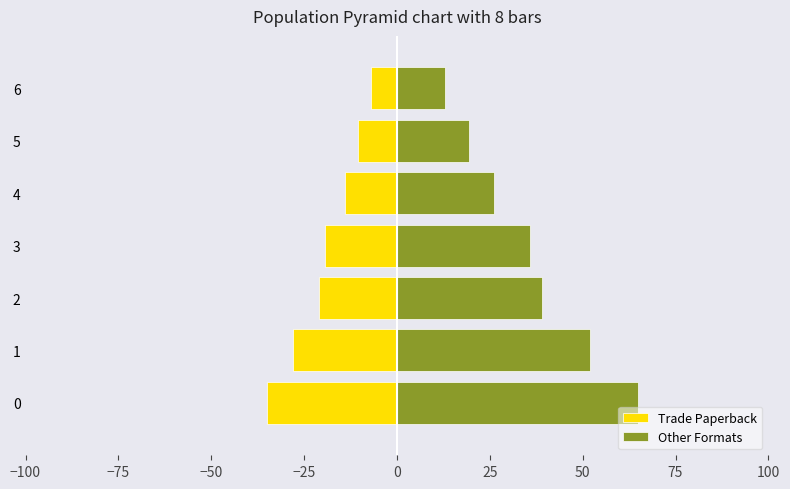

How many bars are there in each group?

2